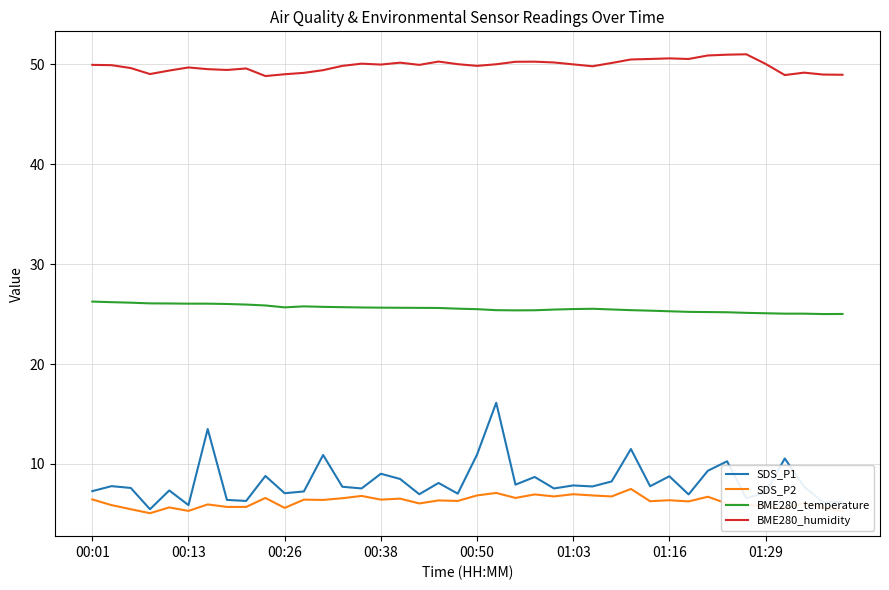

Which series has the largest total across all categories?

BME280_humidity